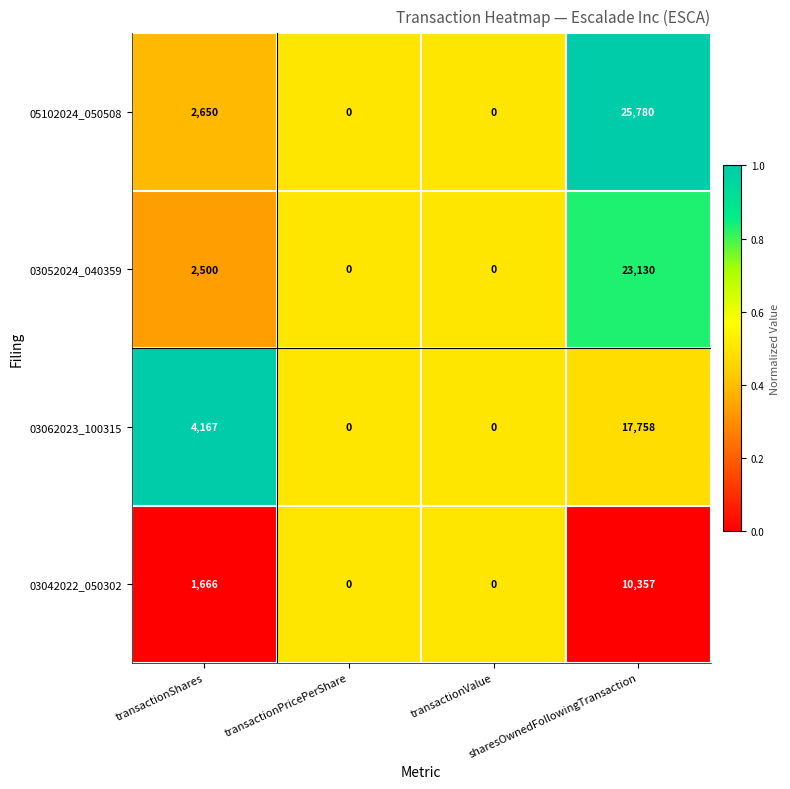

What is the total value across all series at transactionValue?

0